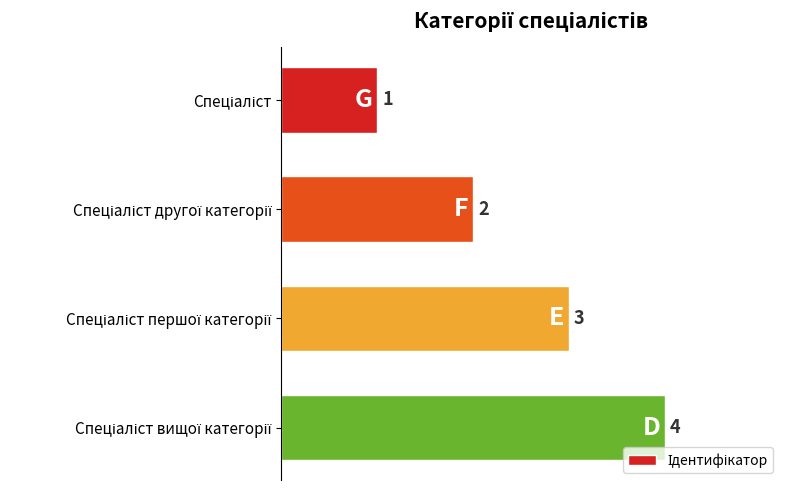

What is the sum of all values?

10